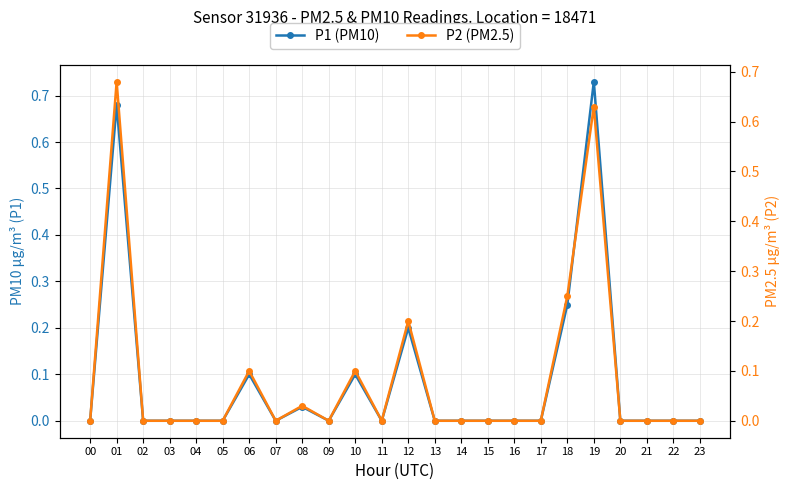

Reading right to left, what are all the values shown in this chart?

P1 (PM10): 0.0	0.0	0.0	0.0	0.7	0.2	0.0	0.0	0.0	0.0	0.0	0.2	0.0	0.1	0.0	0.0	0.0	0.1	0.0	0.0	0.0	0.0	0.7	0.0
P2 (PM2.5): 0.0	0.0	0.0	0.0	0.6	0.2	0.0	0.0	0.0	0.0	0.0	0.2	0.0	0.1	0.0	0.0	0.0	0.1	0.0	0.0	0.0	0.0	0.7	0.0